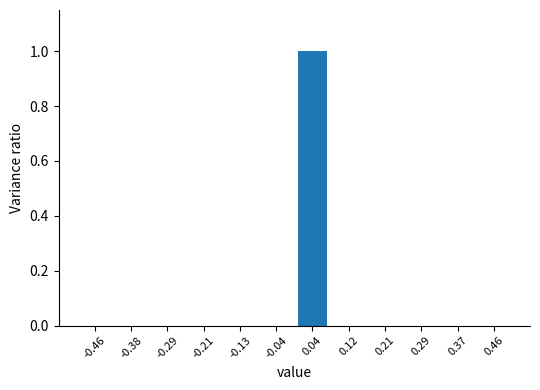

Reading left to right, what are all the values shown in this chart?

-0.46=0	-0.38=0	-0.29=0	-0.21=0	-0.13=0	-0.04=0	0.04=1	0.12=0	0.21=0	0.29=0	0.37=0	0.46=0